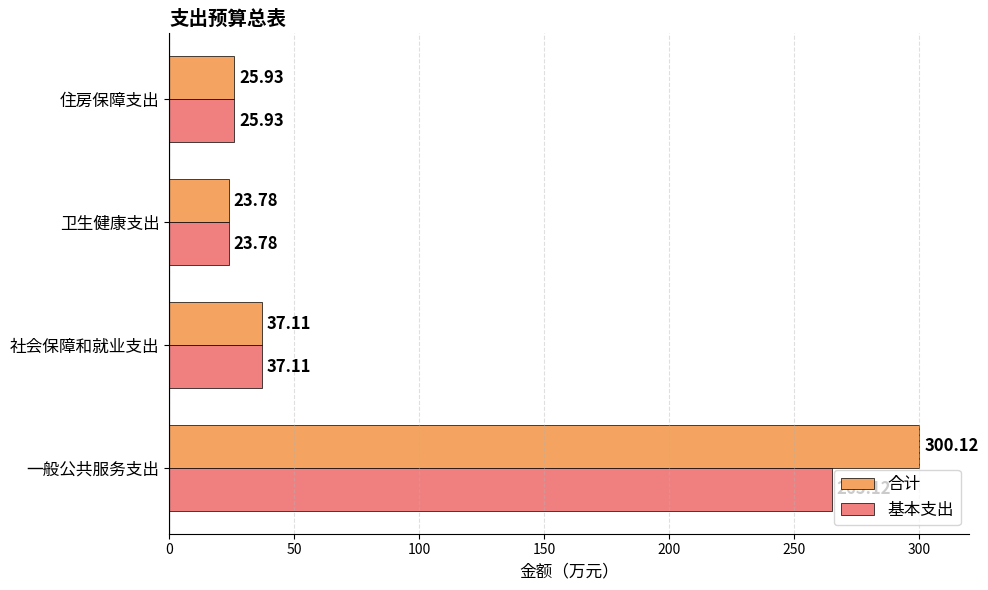

At which label is 基本支出 closest to 144?

社会保障和就业支出